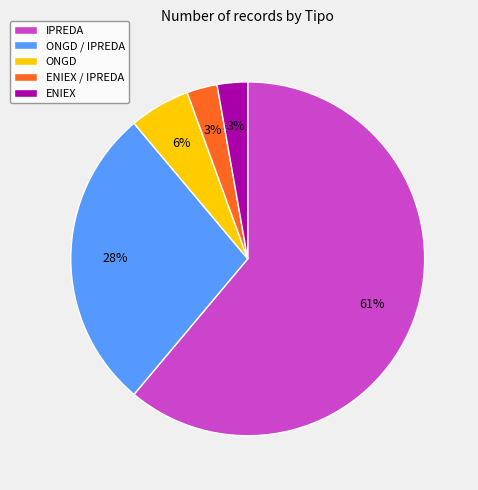

Does any single category account for the majority?

Yes